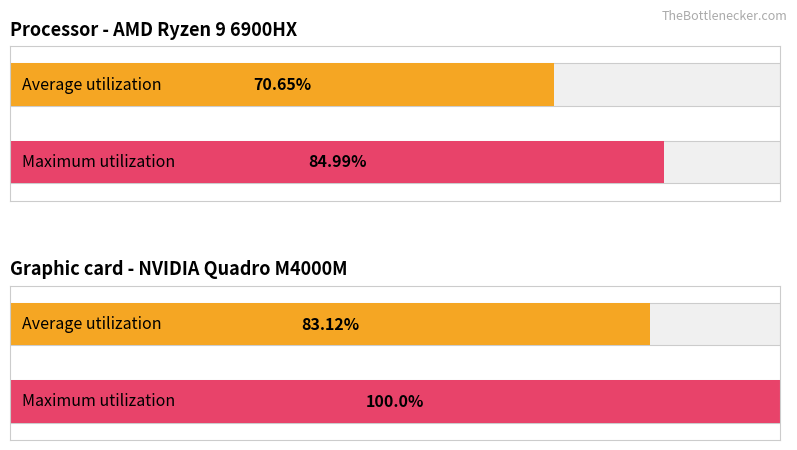

Is the value of Maximum utilization at обл. Ловеч greater than the value of Average utilization at обл. Ловеч?

Yes